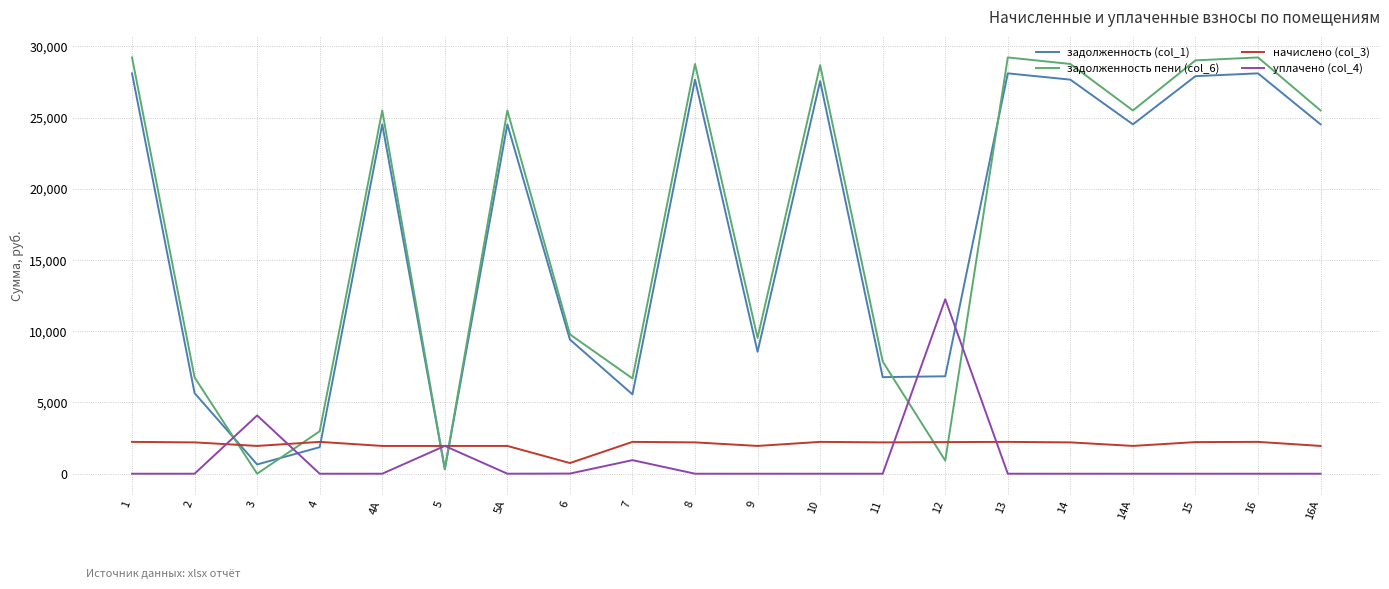

True or false: задолженность (col_1) and начислено (col_3) intersect in this chart.

True